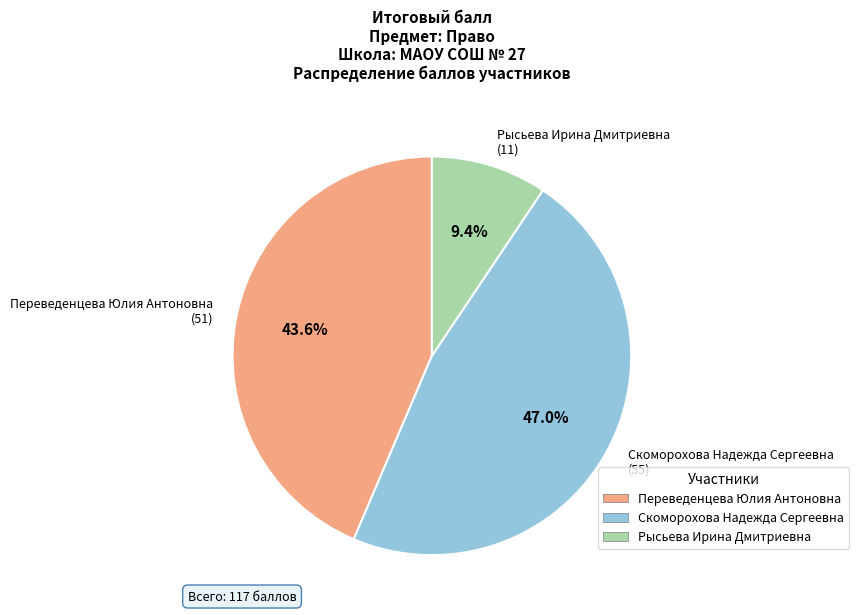

What is the smallest slice in the pie chart?

Рысьева Ирина Дмитриевна (11)